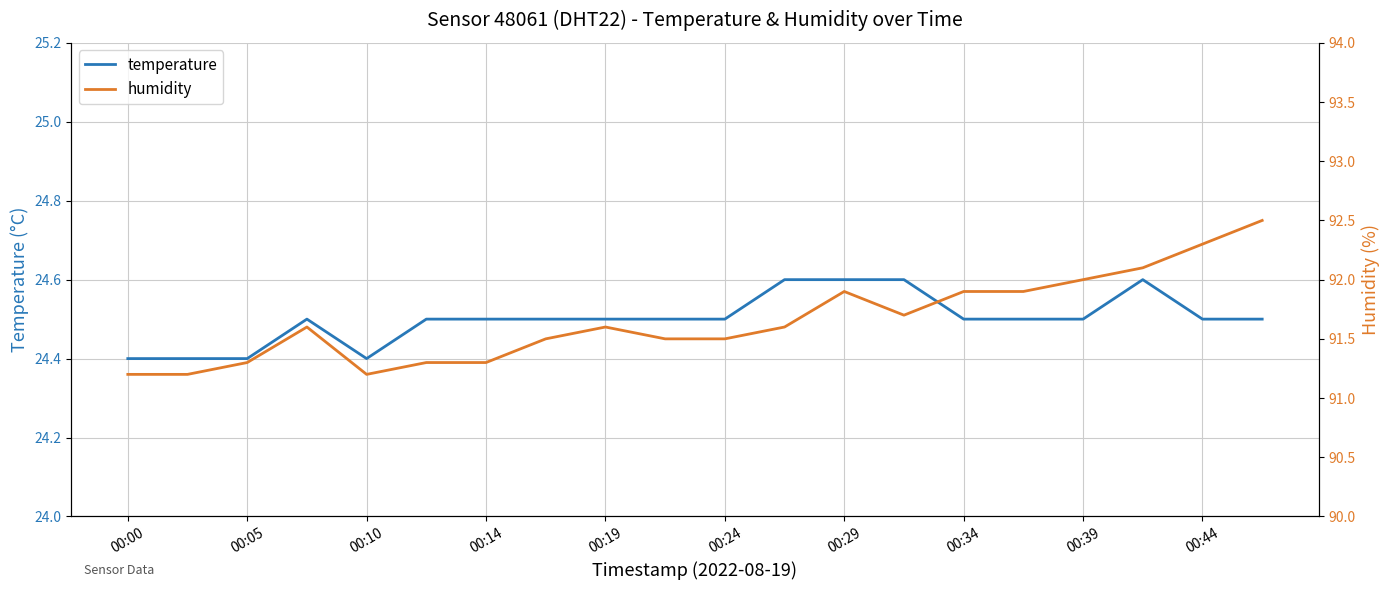

What is the total value across all series at 15?

116.4